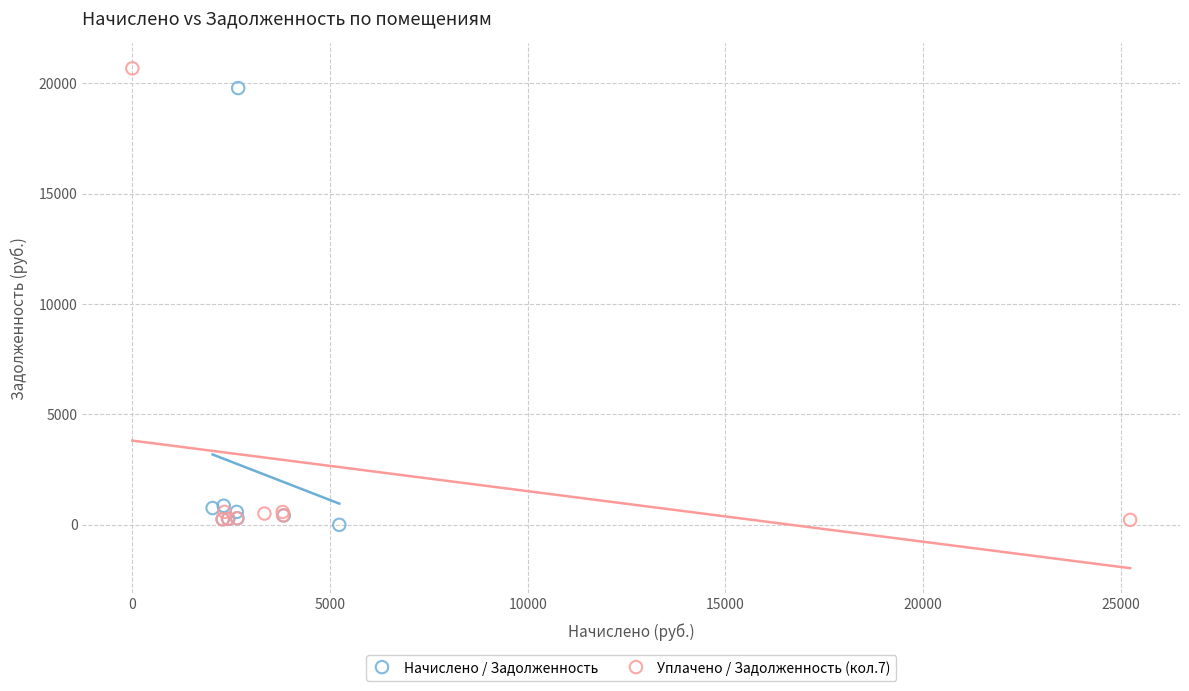

Which series has the largest Y range (max minus min)?

Уплачено / Задолженность (кол.7)